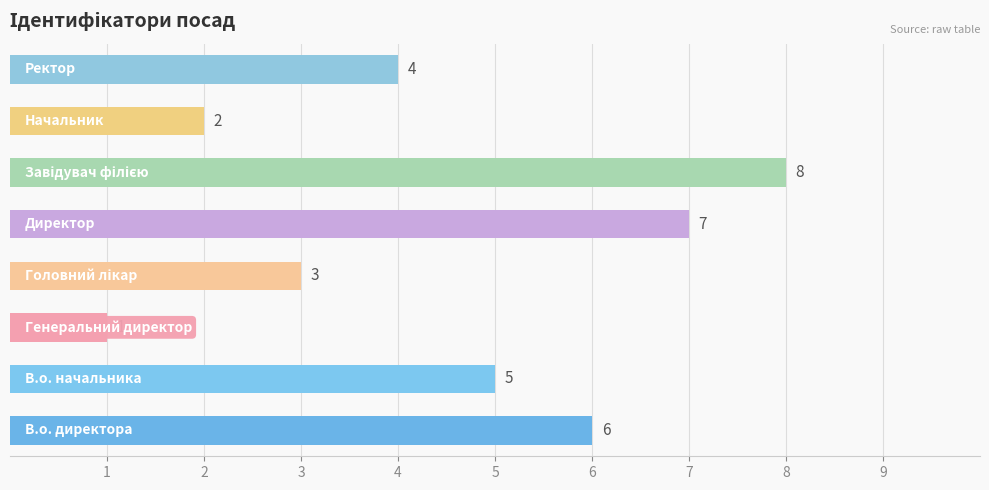

Reading top to bottom, list all the values displayed in this chart.

4	2	8	7	3	1	5	6